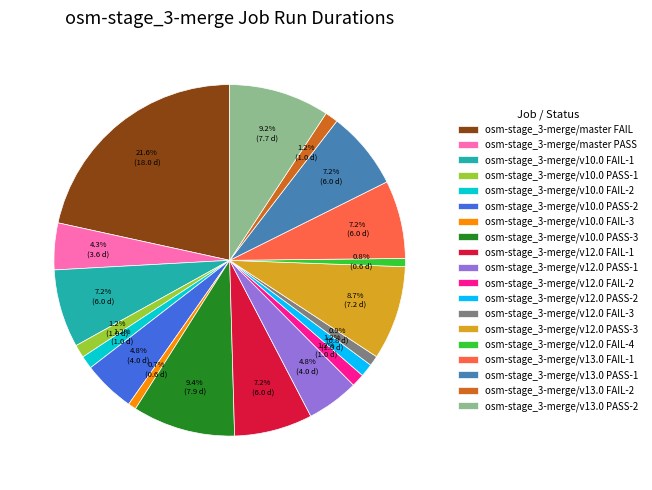

Which slice is the largest?

osm-stage_3-merge/master FAIL